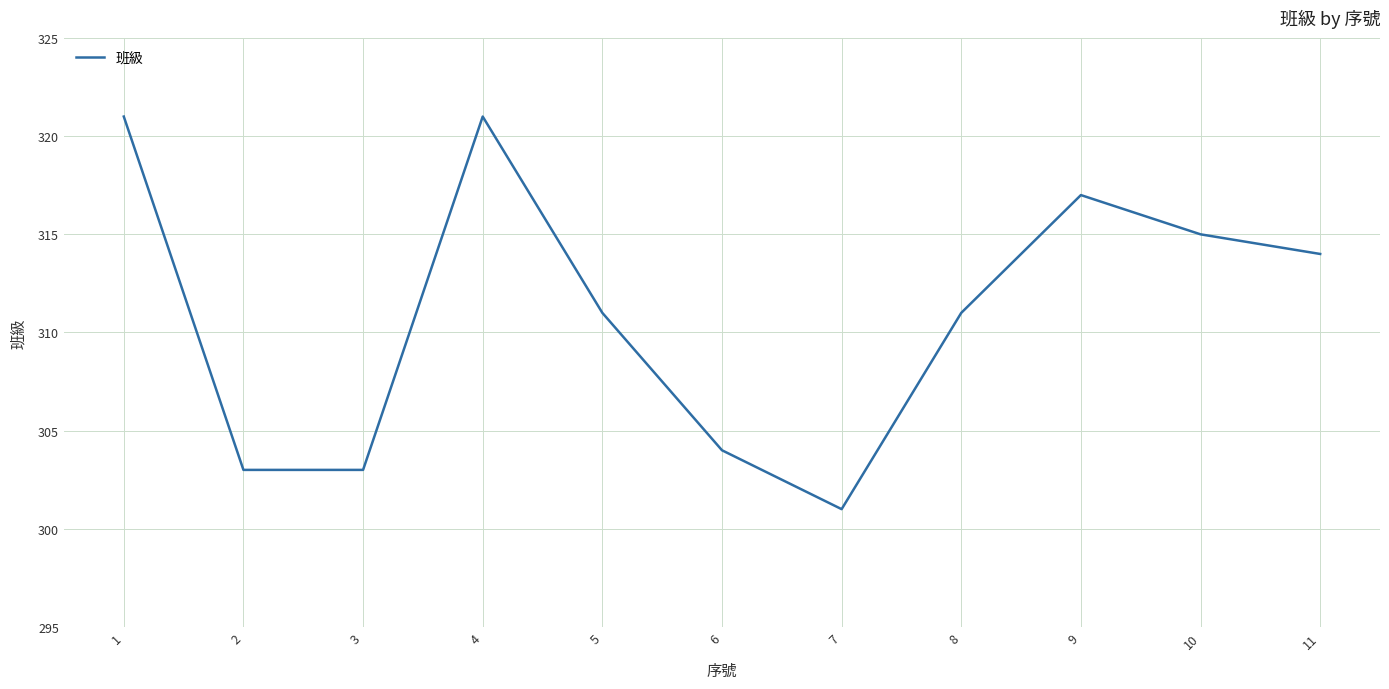

Read the value at 10.

315